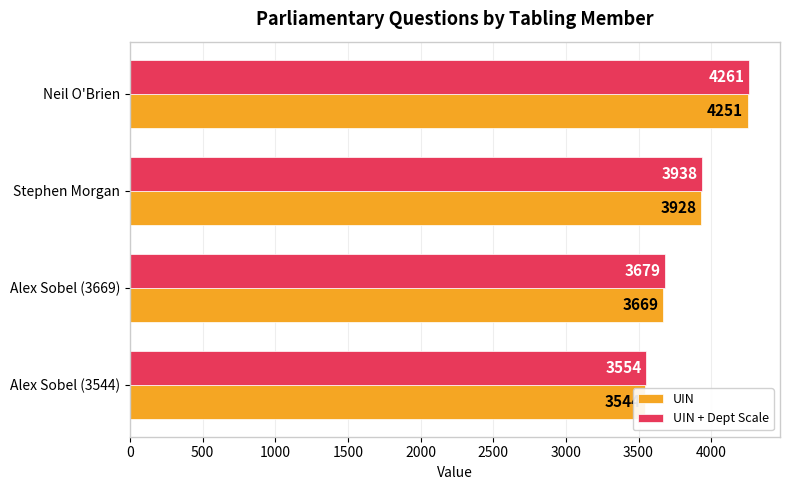

How many bars are there in each group?

2